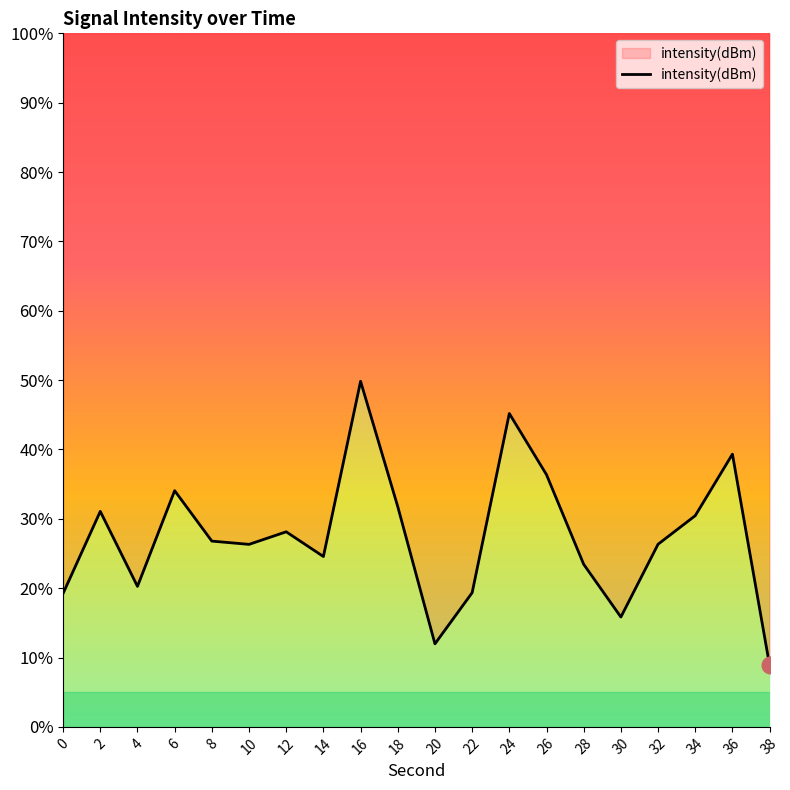

List the labels in order of value, smallest first.

38, 20, 30, 0, 22, 4, 28, 14, 10, 32, 8, 12, 34, 2, 18, 6, 26, 36, 24, 16